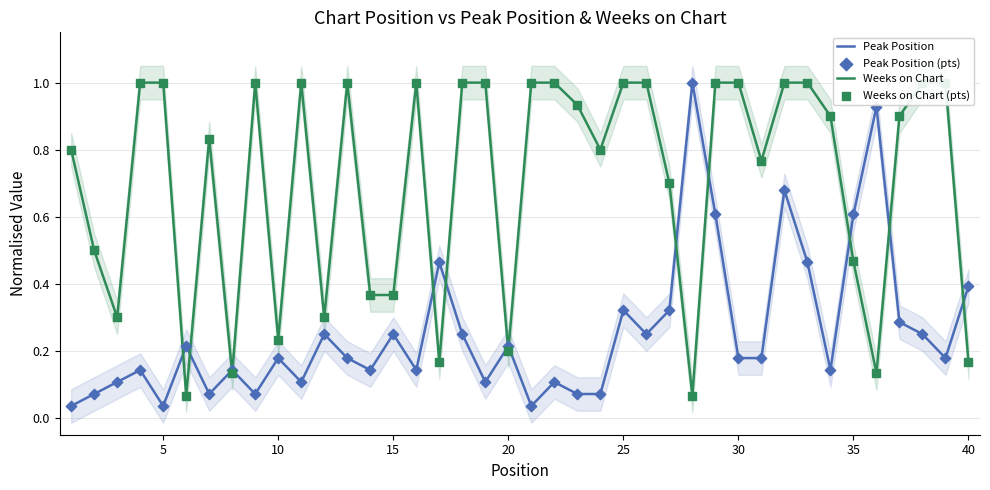

Is the value of Peak Position (pts) at 37 greater than the value of Weeks on Chart at 5?

No